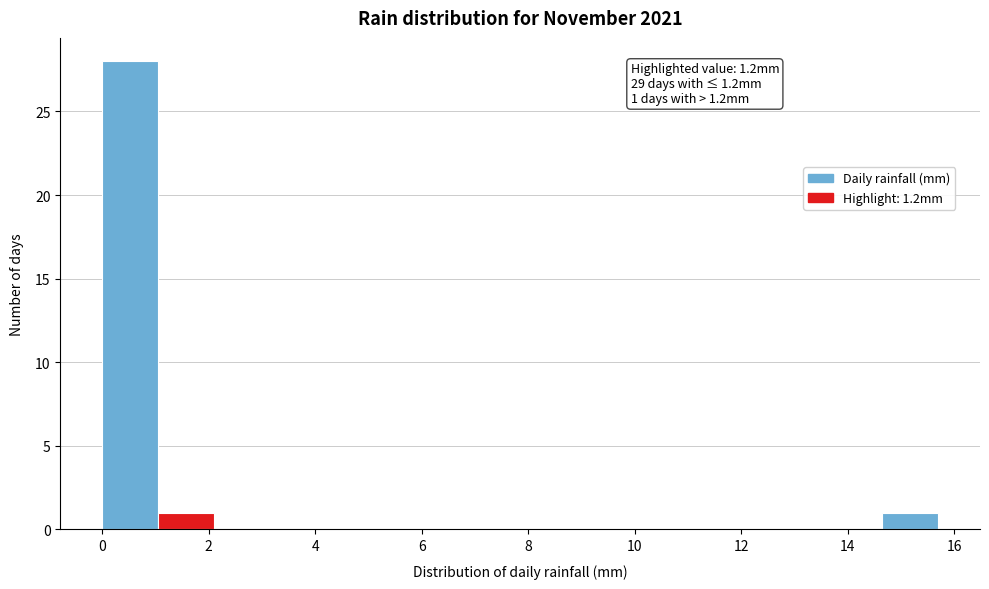

Over which range of the x-axis is the bar tallest?

0.0 to 1.0